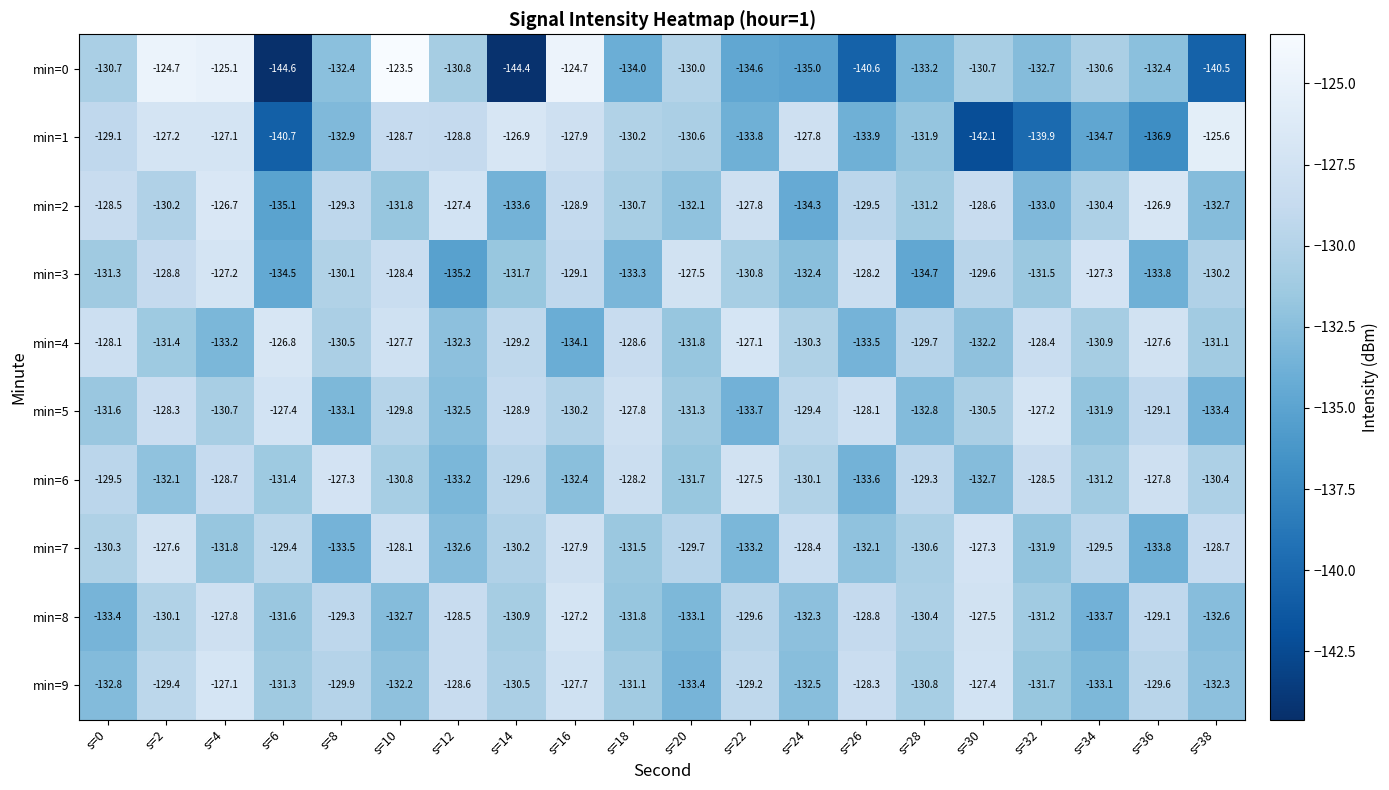

What is the highest value of the min=8 series?

-127.2